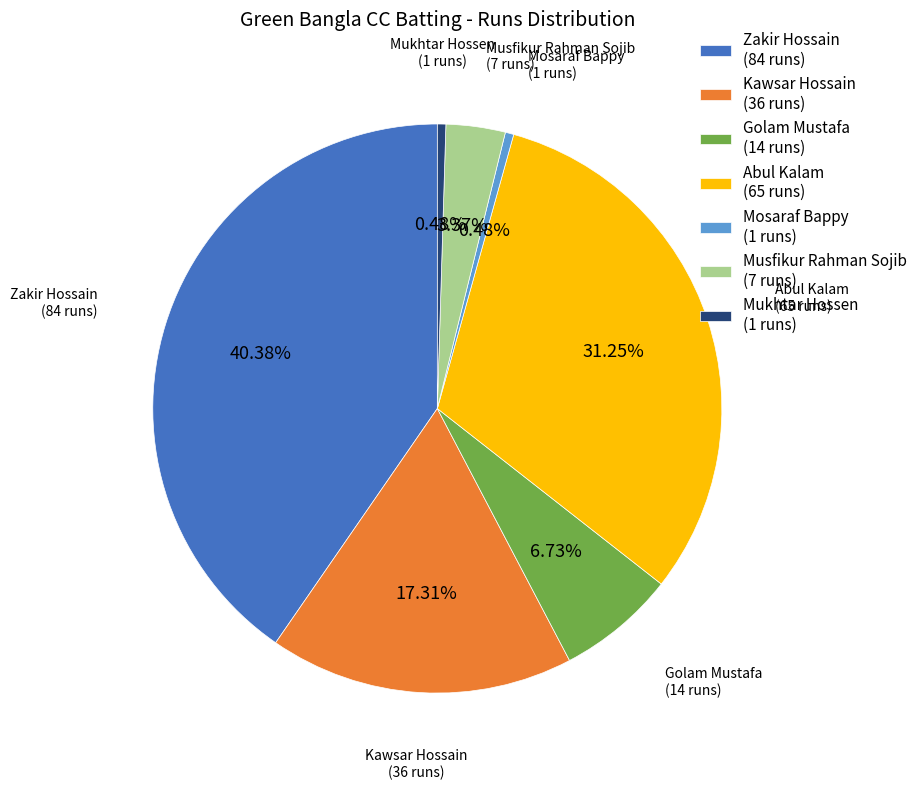

Is the sum of Abul Kalam (65 runs) and Musfikur Rahman Sojib (7 runs) greater than half?

No